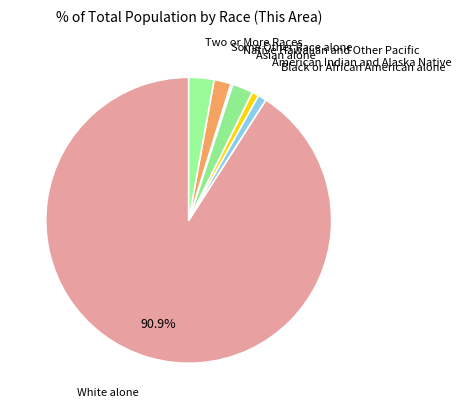

To the nearest percent, what is the difference between the largest and smallest slice percentages?

91%